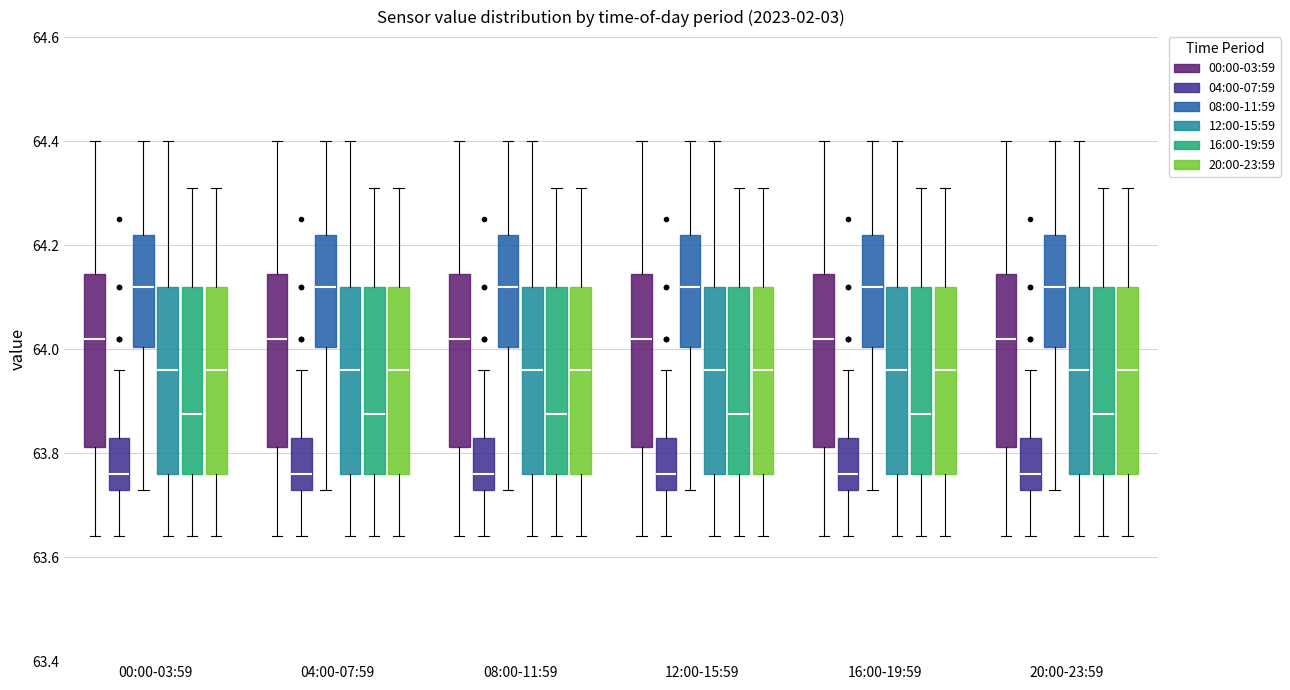

Reading left to right, read every box against the y-axis: the position of its median line, the range the box covers, and the ends of its whiskers. The values are not printed on the chart, so give them approximately, as read against the axis.

00:00-03:59 (00:00-03:59): median 64.02, box 63.82 to 64.14, whiskers 63.64 to 64.40
00:00-03:59 (04:00-07:59): median 63.76, box 63.74 to 63.84, whiskers 63.64 to 63.96
00:00-03:59 (08:00-11:59): median 64.12, box 64.00 to 64.22, whiskers 63.74 to 64.40
00:00-03:59 (12:00-15:59): median 63.96, box 63.76 to 64.12, whiskers 63.64 to 64.40
00:00-03:59 (16:00-19:59): median 63.88, box 63.76 to 64.12, whiskers 63.64 to 64.32
00:00-03:59 (20:00-23:59): median 63.96, box 63.76 to 64.12, whiskers 63.64 to 64.32
04:00-07:59 (00:00-03:59): median 64.02, box 63.82 to 64.14, whiskers 63.64 to 64.40
04:00-07:59 (04:00-07:59): median 63.76, box 63.74 to 63.84, whiskers 63.64 to 63.96
04:00-07:59 (08:00-11:59): median 64.12, box 64.00 to 64.22, whiskers 63.74 to 64.40
04:00-07:59 (12:00-15:59): median 63.96, box 63.76 to 64.12, whiskers 63.64 to 64.40
04:00-07:59 (16:00-19:59): median 63.88, box 63.76 to 64.12, whiskers 63.64 to 64.32
04:00-07:59 (20:00-23:59): median 63.96, box 63.76 to 64.12, whiskers 63.64 to 64.32
08:00-11:59 (00:00-03:59): median 64.02, box 63.82 to 64.14, whiskers 63.64 to 64.40
08:00-11:59 (04:00-07:59): median 63.76, box 63.74 to 63.84, whiskers 63.64 to 63.96
08:00-11:59 (08:00-11:59): median 64.12, box 64.00 to 64.22, whiskers 63.74 to 64.40
08:00-11:59 (12:00-15:59): median 63.96, box 63.76 to 64.12, whiskers 63.64 to 64.40
08:00-11:59 (16:00-19:59): median 63.88, box 63.76 to 64.12, whiskers 63.64 to 64.32
08:00-11:59 (20:00-23:59): median 63.96, box 63.76 to 64.12, whiskers 63.64 to 64.32
12:00-15:59 (00:00-03:59): median 64.02, box 63.82 to 64.14, whiskers 63.64 to 64.40
12:00-15:59 (04:00-07:59): median 63.76, box 63.74 to 63.84, whiskers 63.64 to 63.96
12:00-15:59 (08:00-11:59): median 64.12, box 64.00 to 64.22, whiskers 63.74 to 64.40
12:00-15:59 (12:00-15:59): median 63.96, box 63.76 to 64.12, whiskers 63.64 to 64.40
12:00-15:59 (16:00-19:59): median 63.88, box 63.76 to 64.12, whiskers 63.64 to 64.32
12:00-15:59 (20:00-23:59): median 63.96, box 63.76 to 64.12, whiskers 63.64 to 64.32
16:00-19:59 (00:00-03:59): median 64.02, box 63.82 to 64.14, whiskers 63.64 to 64.40
16:00-19:59 (04:00-07:59): median 63.76, box 63.74 to 63.84, whiskers 63.64 to 63.96
16:00-19:59 (08:00-11:59): median 64.12, box 64.00 to 64.22, whiskers 63.74 to 64.40
16:00-19:59 (12:00-15:59): median 63.96, box 63.76 to 64.12, whiskers 63.64 to 64.40
16:00-19:59 (16:00-19:59): median 63.88, box 63.76 to 64.12, whiskers 63.64 to 64.32
16:00-19:59 (20:00-23:59): median 63.96, box 63.76 to 64.12, whiskers 63.64 to 64.32
20:00-23:59 (00:00-03:59): median 64.02, box 63.82 to 64.14, whiskers 63.64 to 64.40
20:00-23:59 (04:00-07:59): median 63.76, box 63.74 to 63.84, whiskers 63.64 to 63.96
20:00-23:59 (08:00-11:59): median 64.12, box 64.00 to 64.22, whiskers 63.74 to 64.40
20:00-23:59 (12:00-15:59): median 63.96, box 63.76 to 64.12, whiskers 63.64 to 64.40
20:00-23:59 (16:00-19:59): median 63.88, box 63.76 to 64.12, whiskers 63.64 to 64.32
20:00-23:59 (20:00-23:59): median 63.96, box 63.76 to 64.12, whiskers 63.64 to 64.32